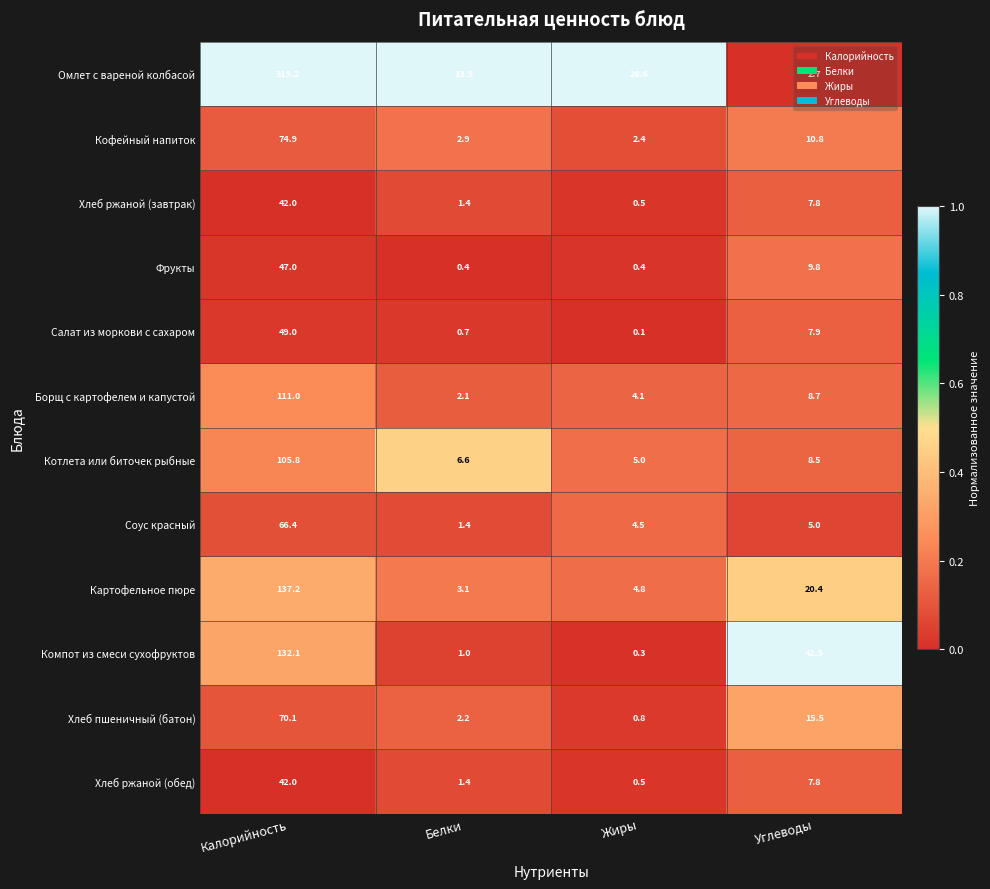

Which series has the largest total across all categories?

Омлет с вареной колбасой